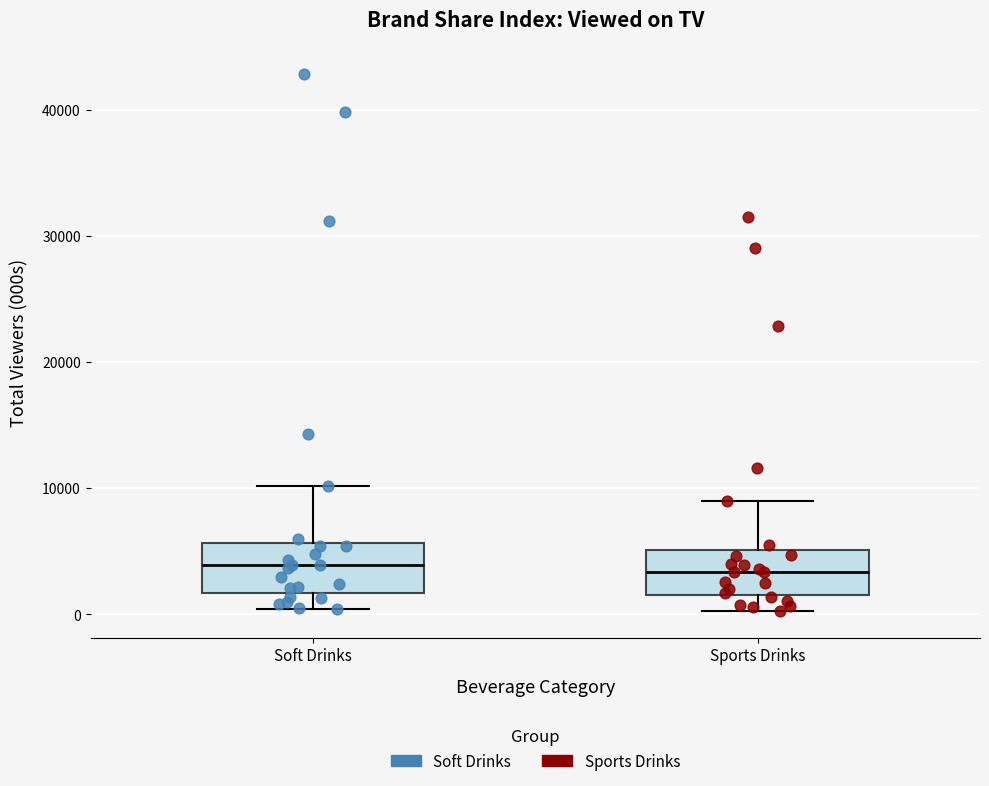

Reading left to right, read every box against the y-axis: the position of its median line, the range the box covers, and the ends of its whiskers. The values are not printed on the chart, so give them approximately, as read against the axis.

Soft Drinks: median 4000, box 2000 to 6000, whiskers 0 to 10000
Sports Drinks: median 3000, box 2000 to 5000, whiskers 0 to 9000